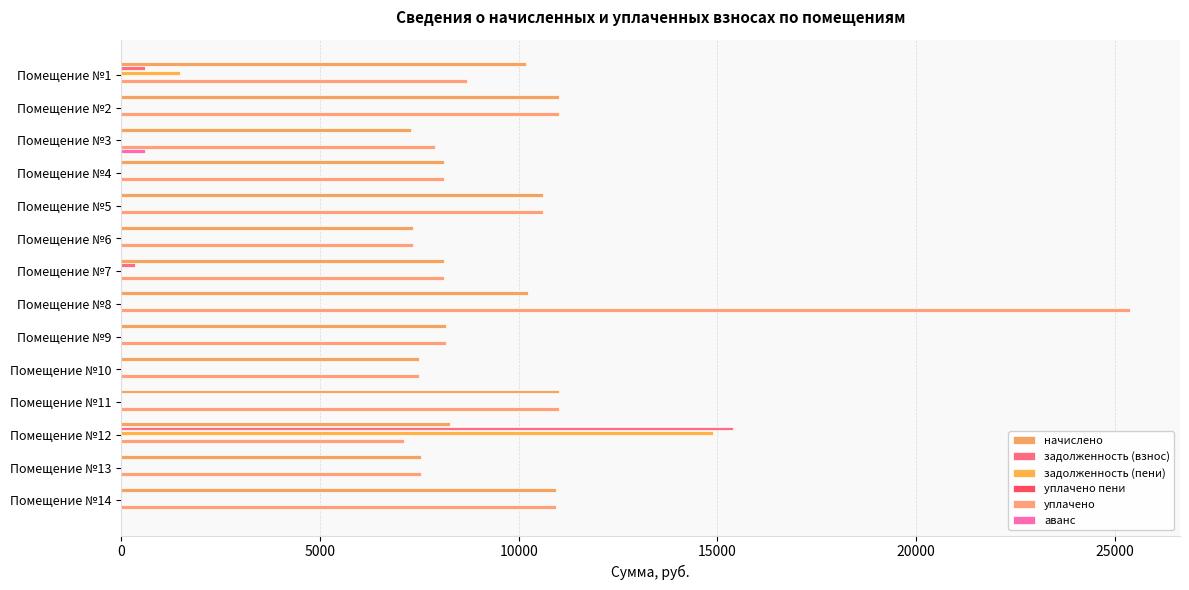

Count the number of categories in the chart.

14